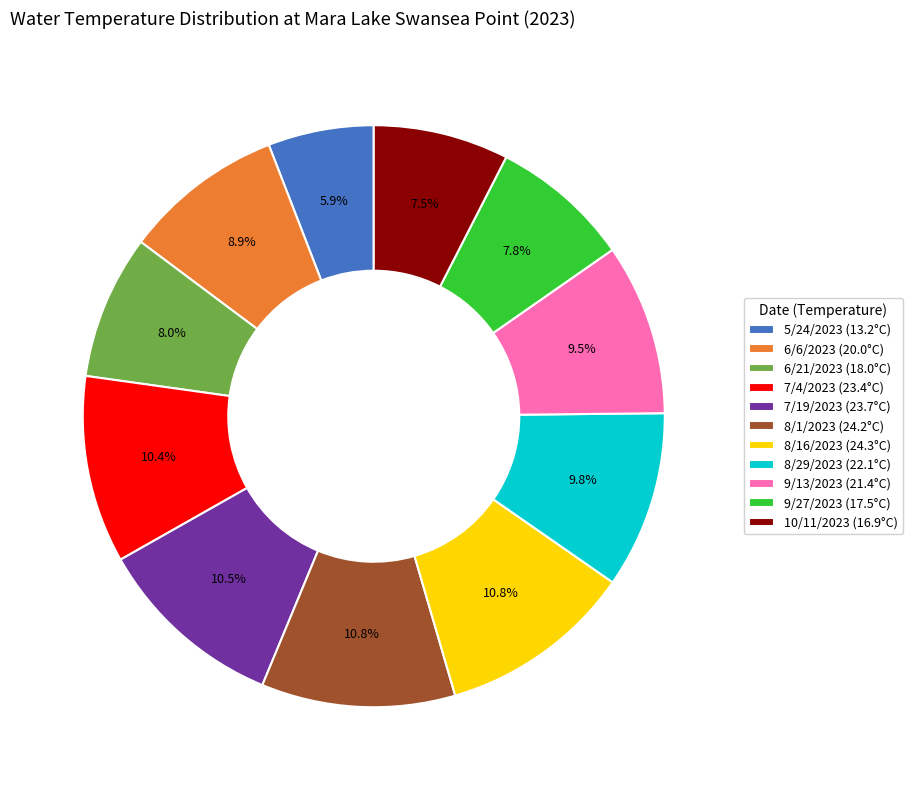

Approximately how many times larger is the value at 6/21/2023 (18.0°C) compared to 9/13/2023 (21.4°C)?

0.8